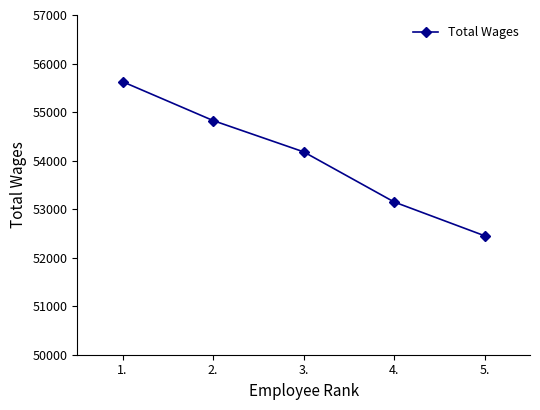

True or false: the data has more than 2 interior local peaks.

False